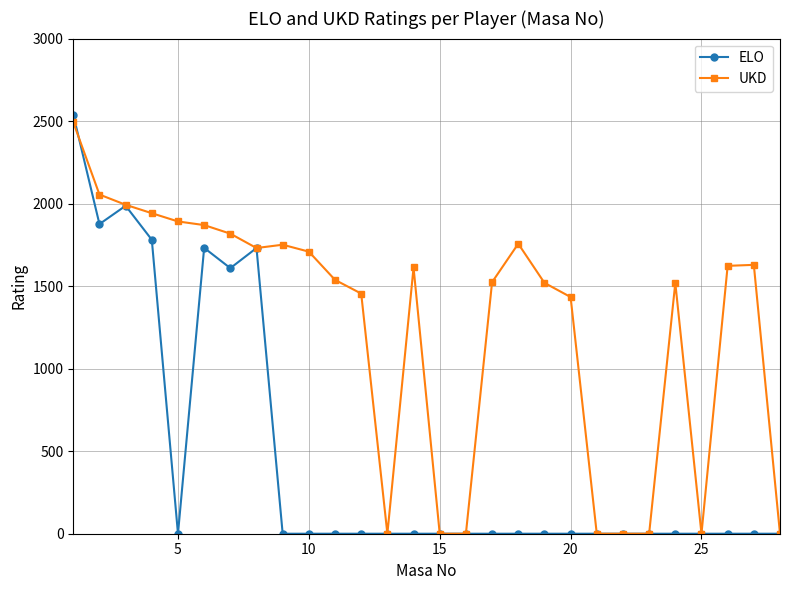

What is the maximum value shown in the chart?

2539